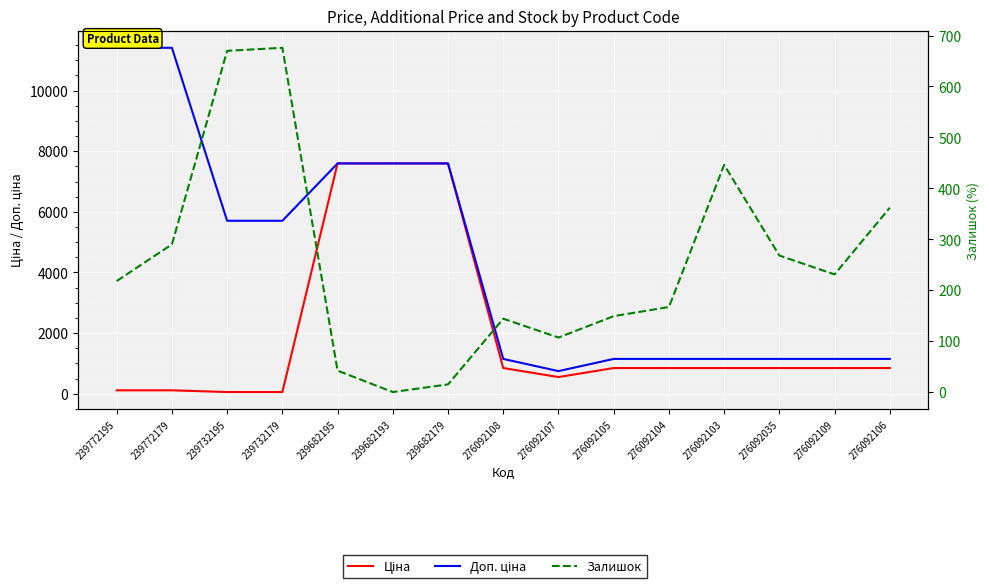

What is the label of the 15th point from the left?

276092106